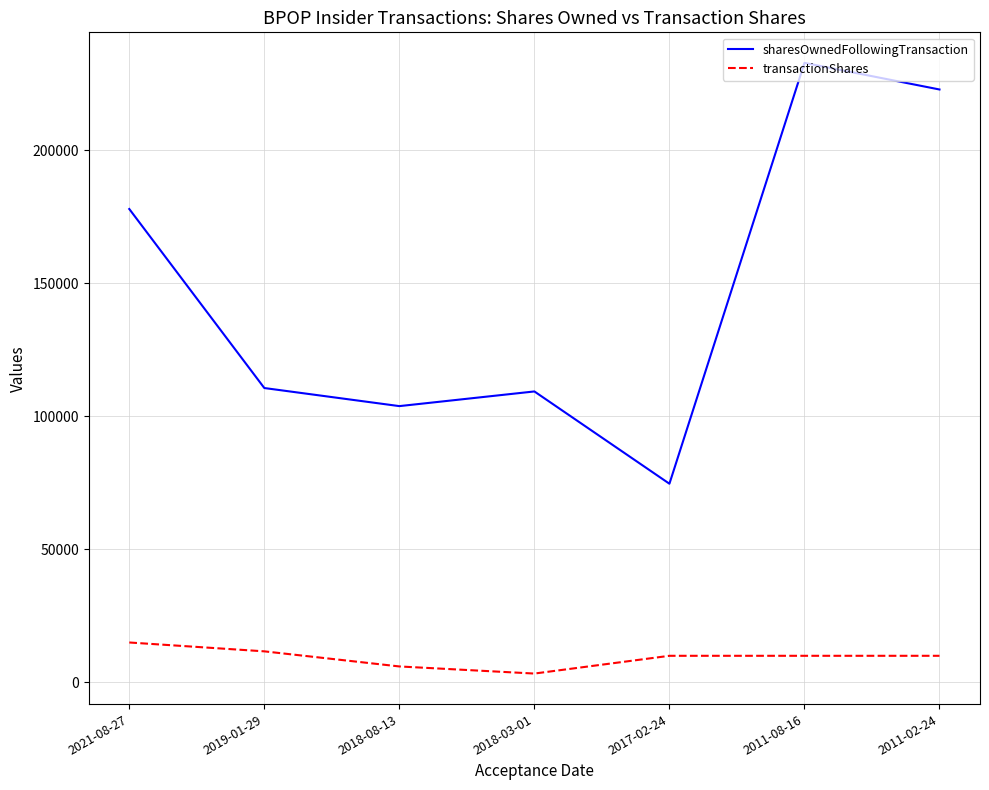

What is the total value across all series at 2017-02-24?

84641